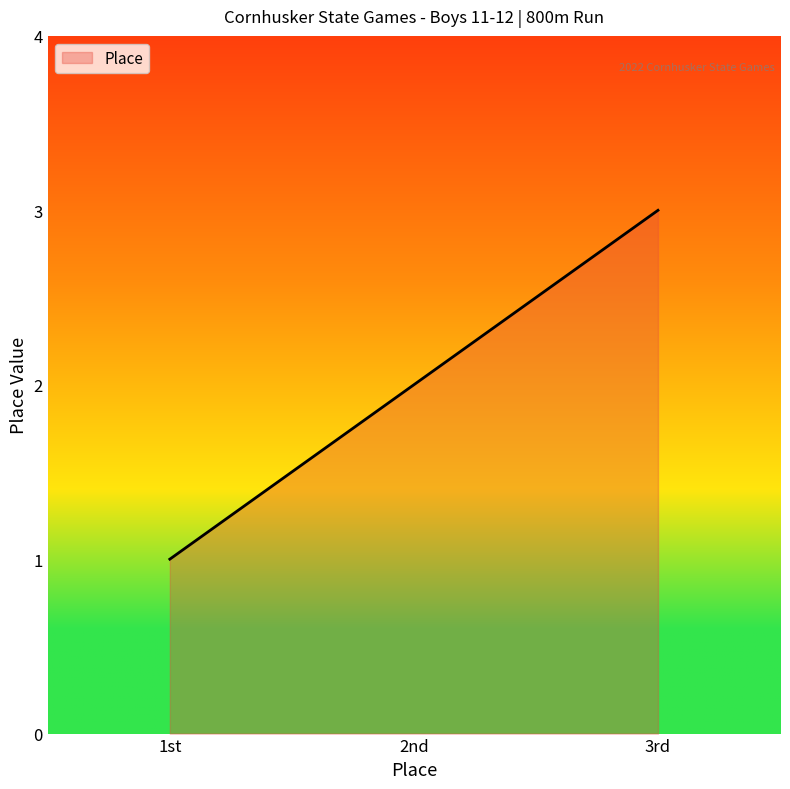

Which has a higher value, 2nd or 3rd?

3rd